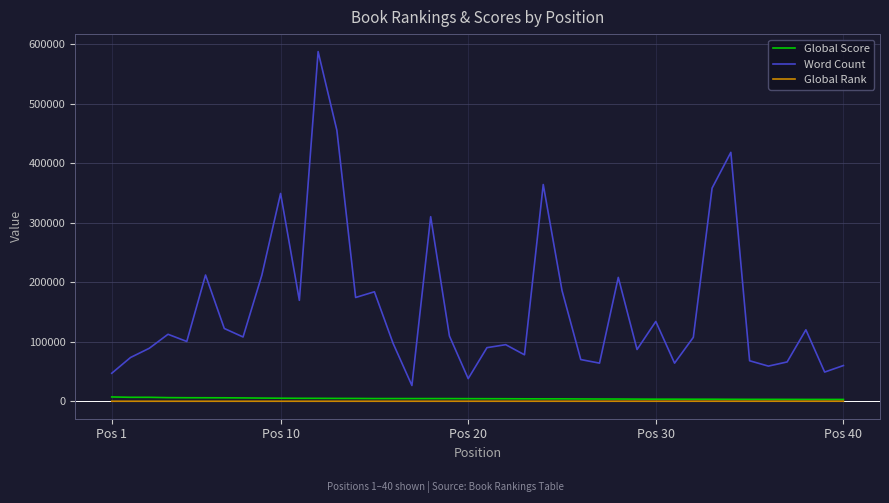

What is the maximum value shown in the chart?

587287